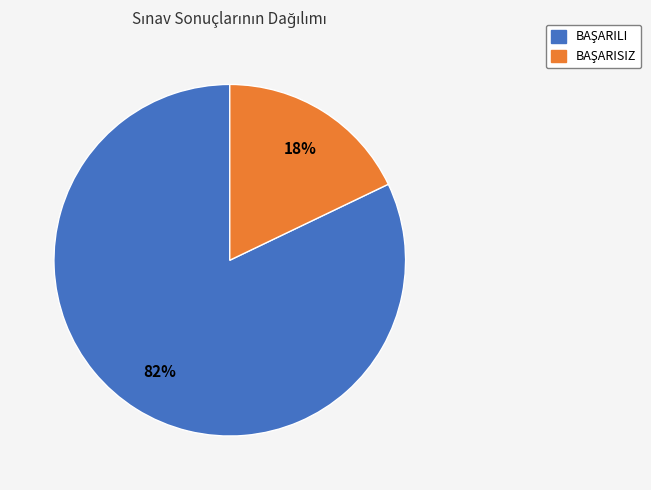

To the nearest percent, what is the difference between the largest and smallest slice percentages?

64%